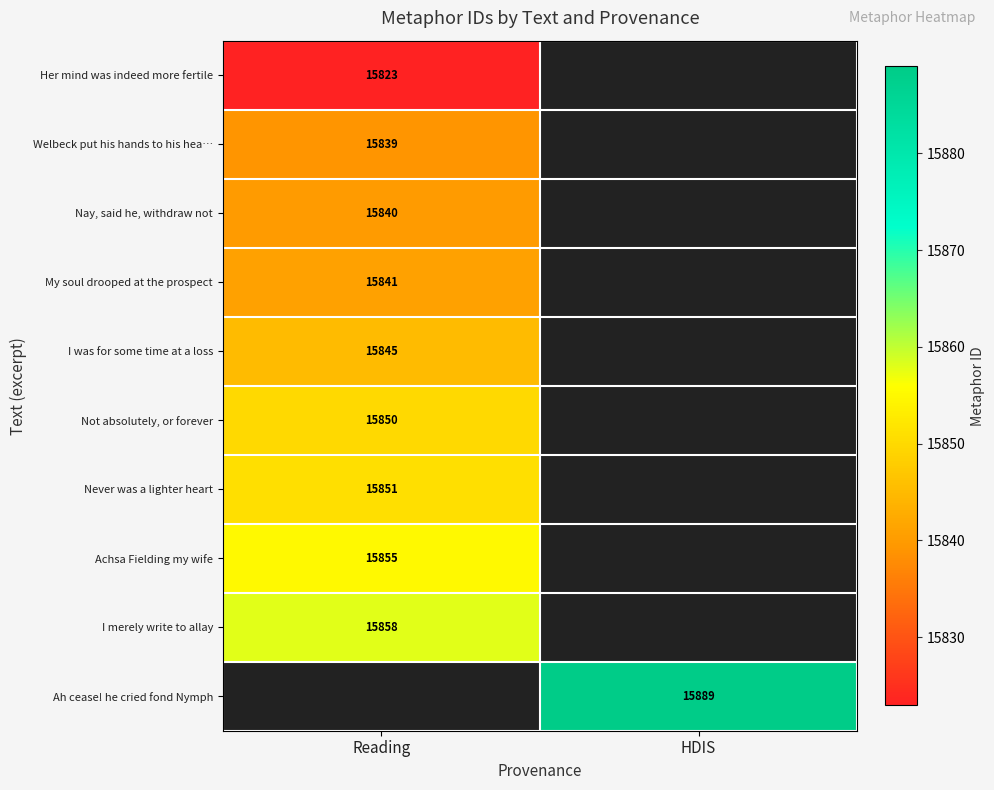

True or false: I merely write to allay has a value of 8599 at Reading.

False